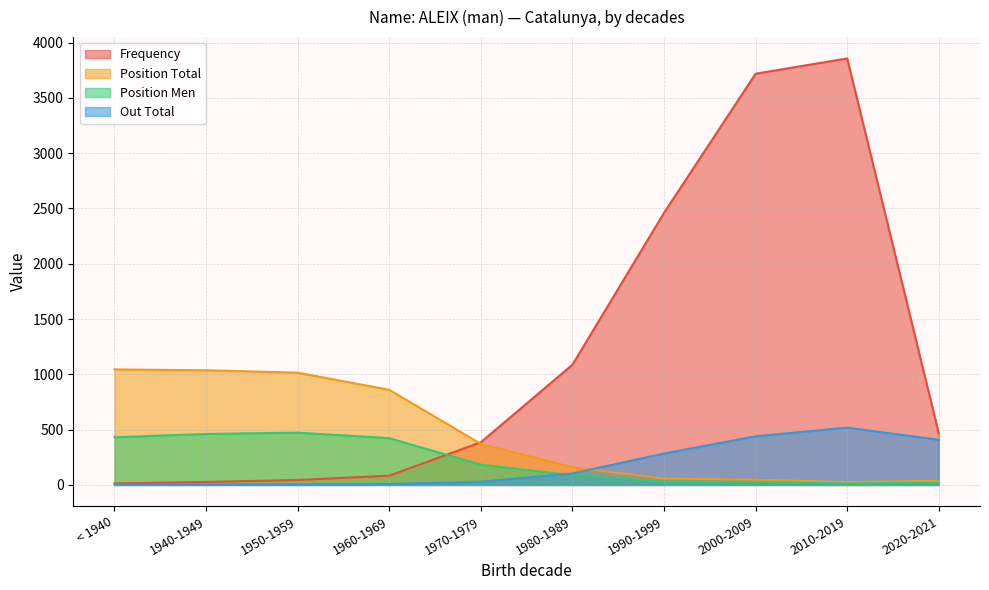

Reading right to left, transcribe all the data shown in this chart.

Frequency: 466	3856	3718	2460	1087	386	84	45	27	14
Position Total: 37	26	47	58	160	371	860	1015	1037	1044
Position Men: 19	13	26	31	88	183	423	473	461	431
Out Total: 408	518	440	284	104	29	8	5	4	4